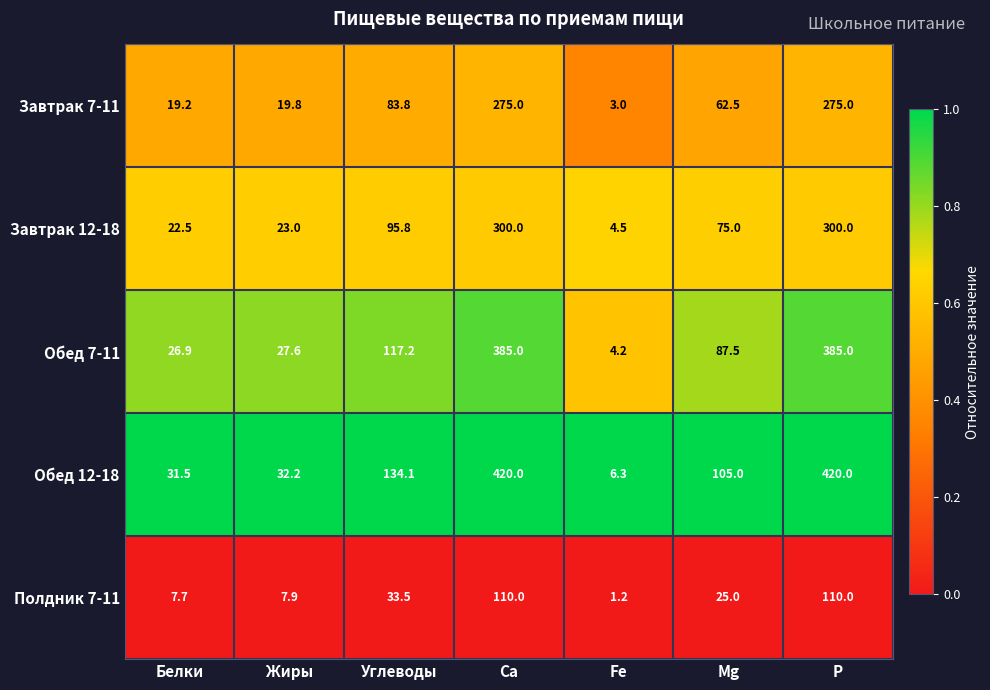

At which label does Обед 12-18 first exceed 105?

Углеводы